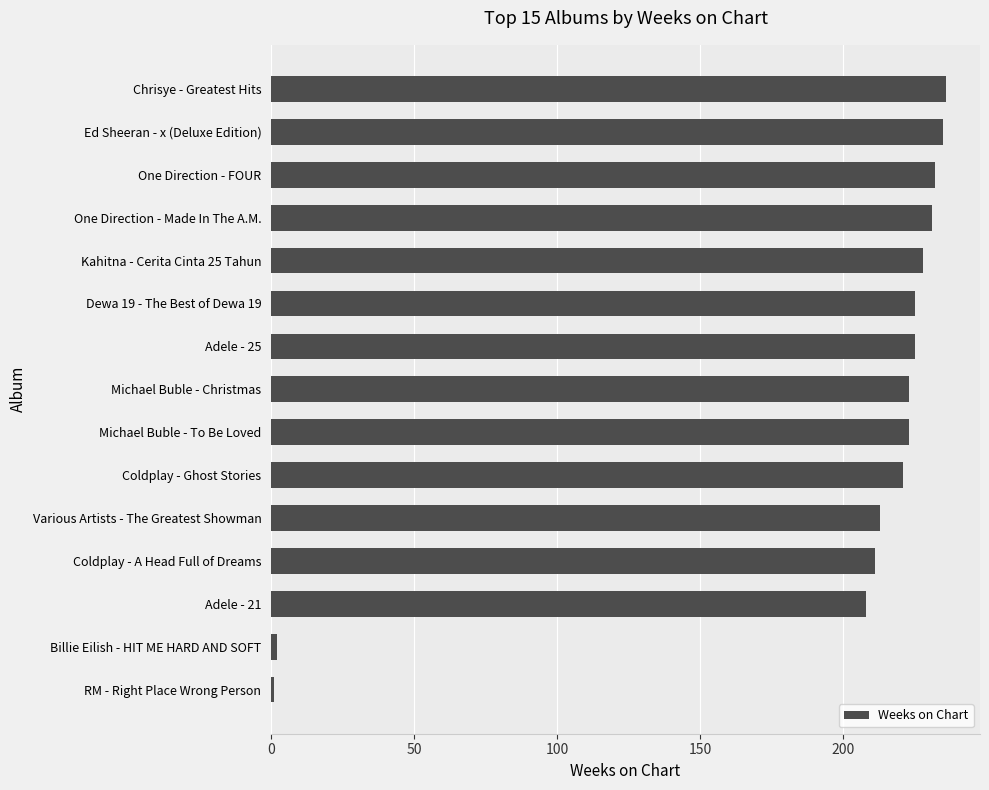

What is the minimum value shown in the chart?

1